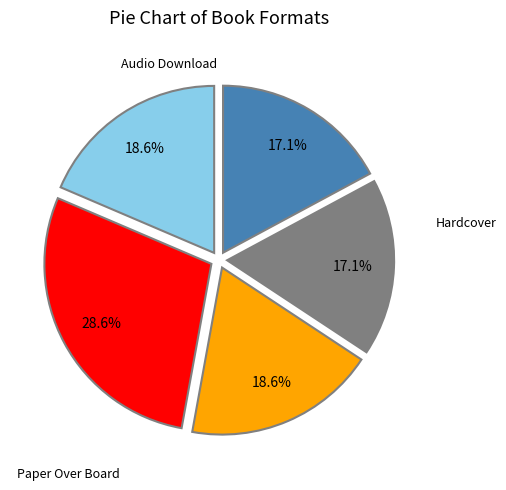

Is there a majority slice in this chart?

No